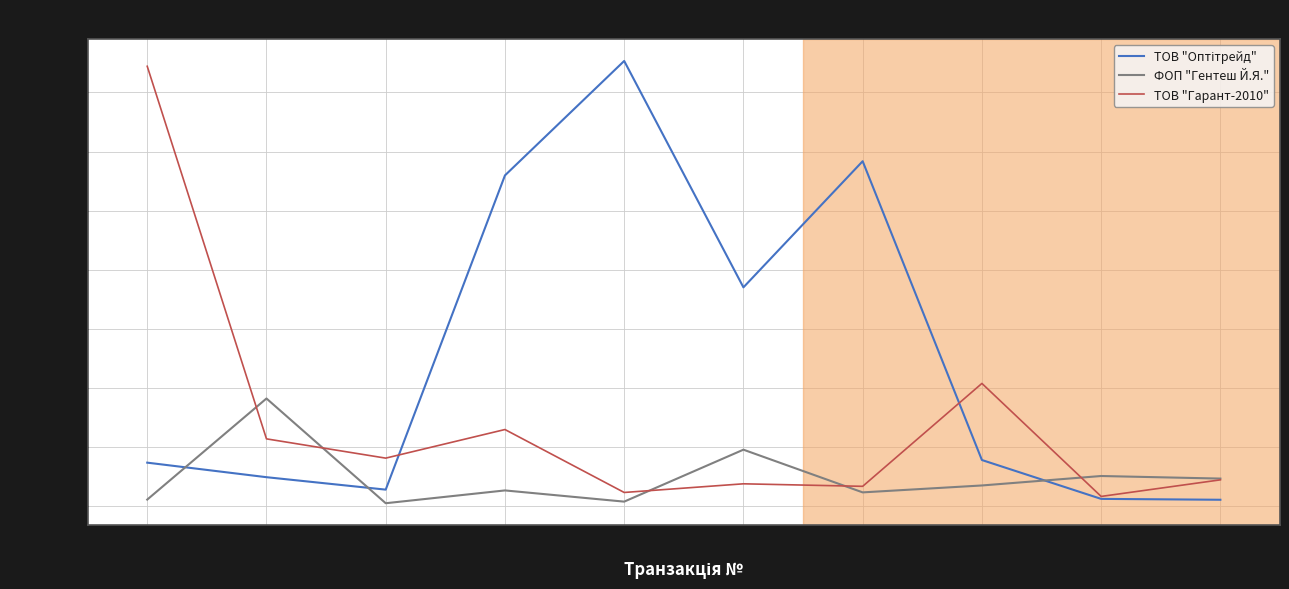

Does the chart have visible grid lines?

Yes